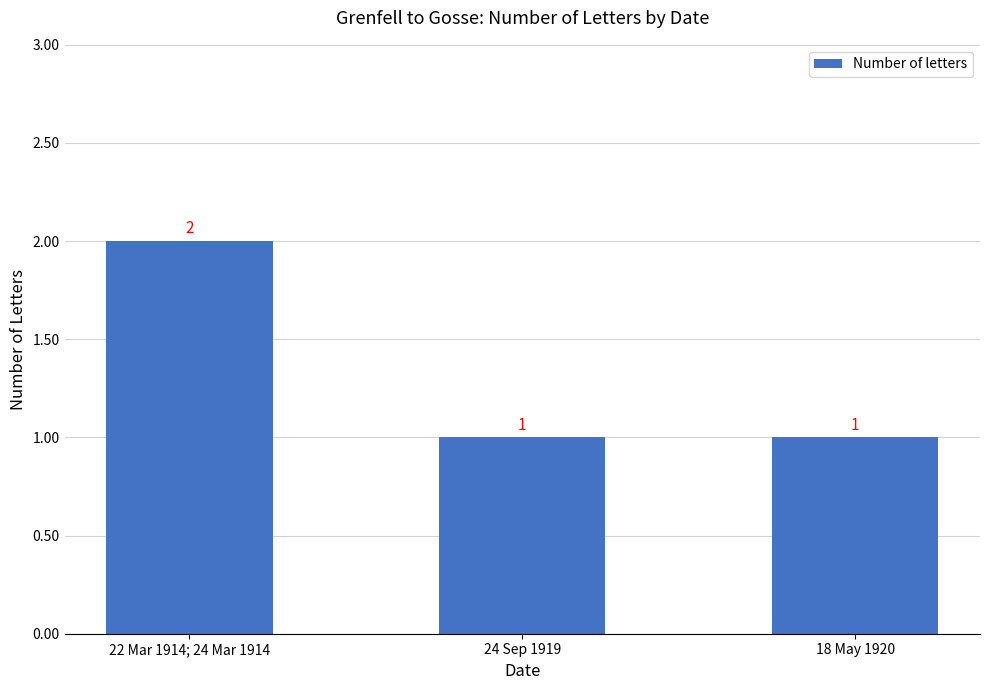

Count the number of values greater than 1.

1